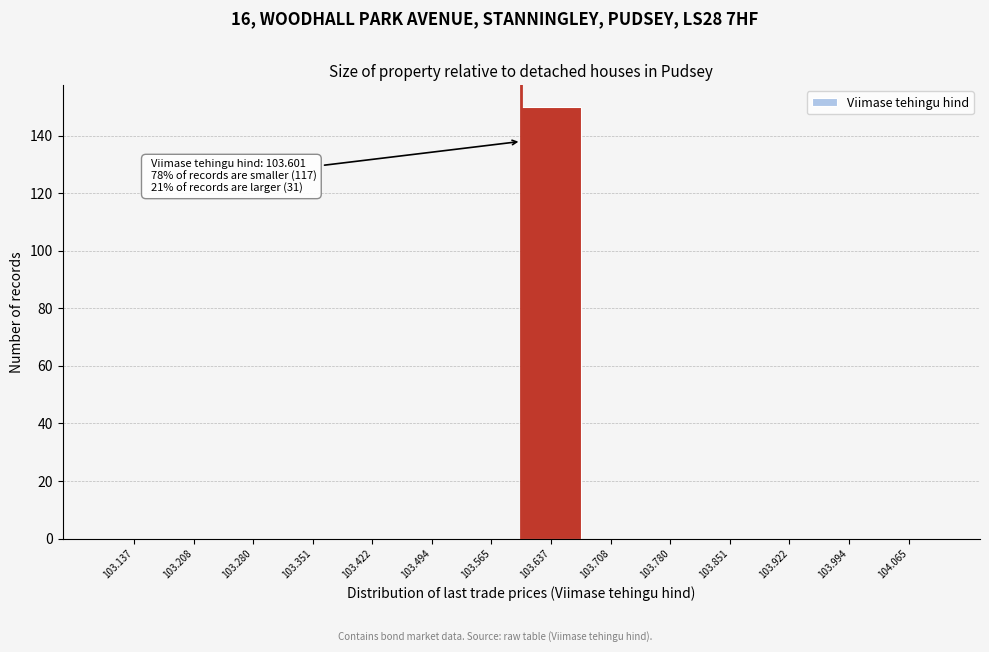

Which range on the x-axis has the tallest bar?

103.60 to 103.67